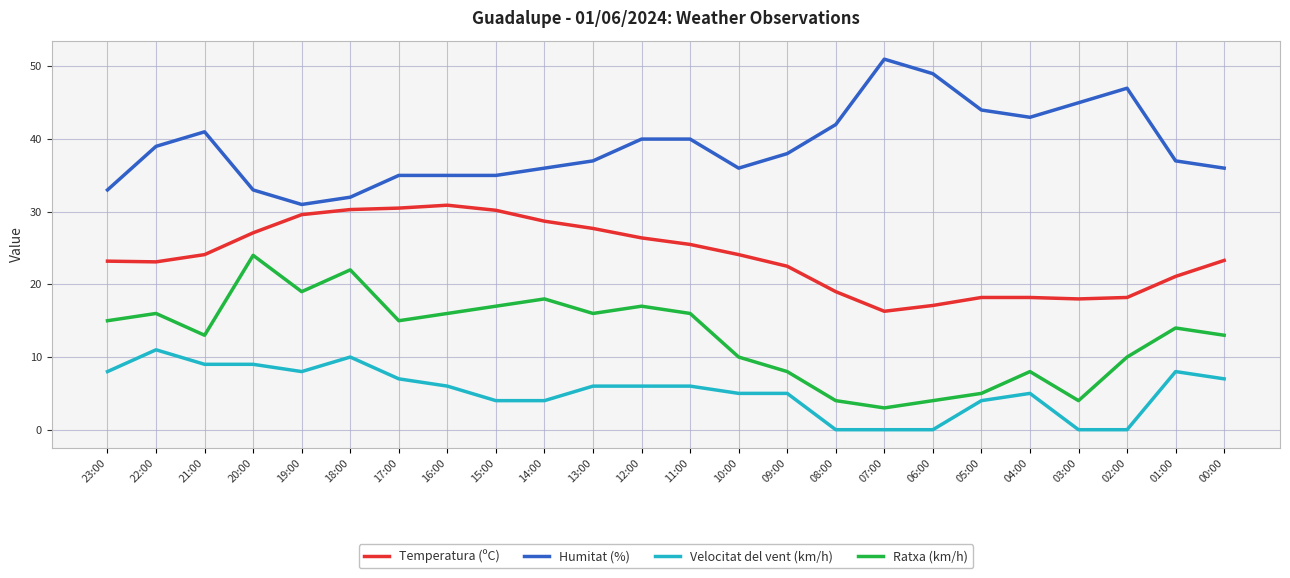

What is the difference between the Velocitat del vent (km/h) values at 19:00 and 07:00?

8.0